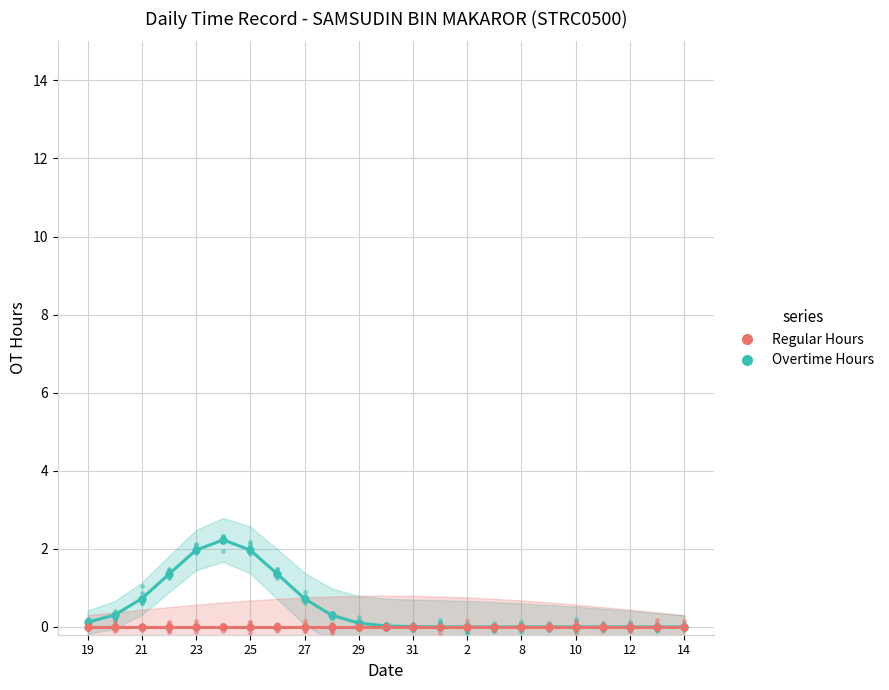

Between 21 and 31, which series saw the biggest shift?

Overtime Hours